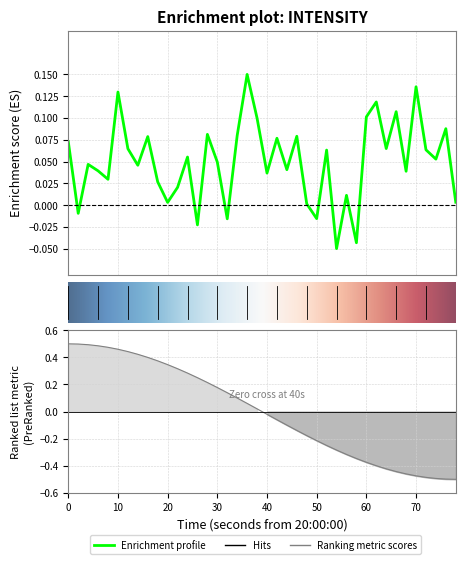

How many values exceed 0?

34